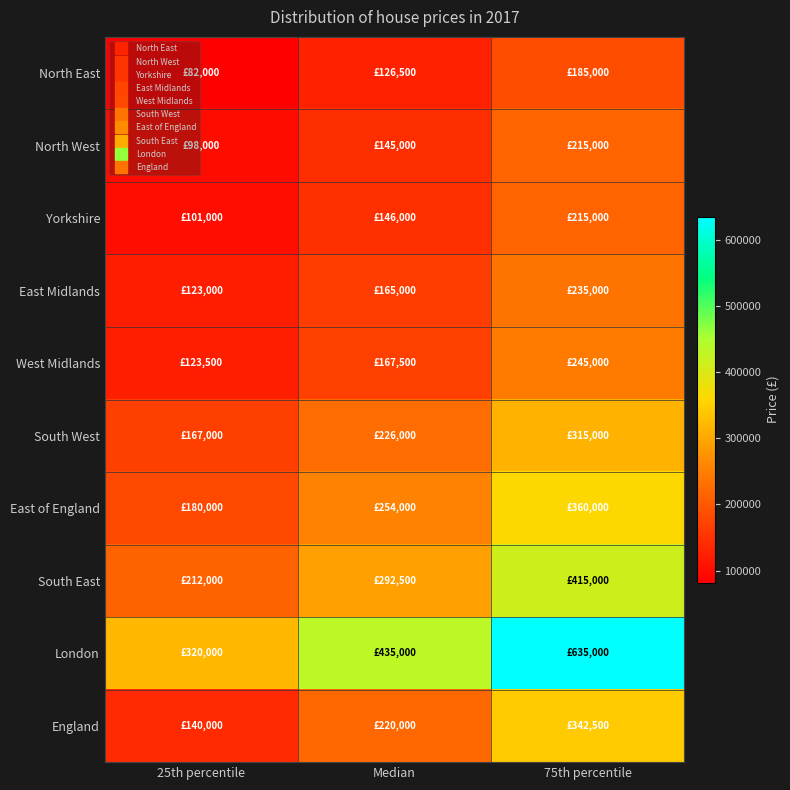

Which has a higher value, 25th percentile or Median?

Median